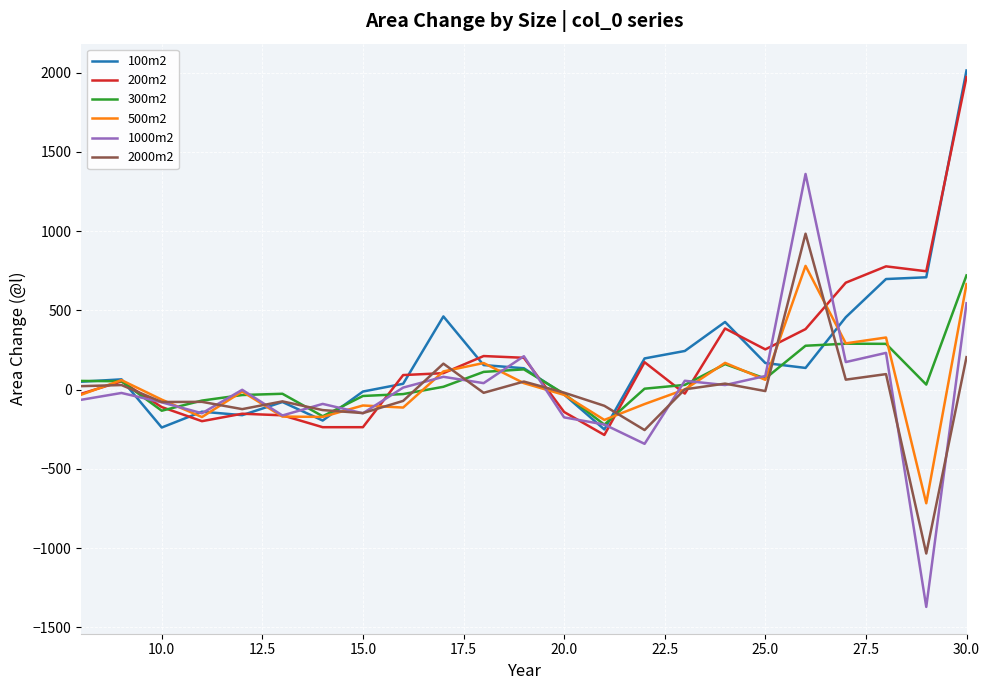

What is the maximum value shown in the chart?

2014